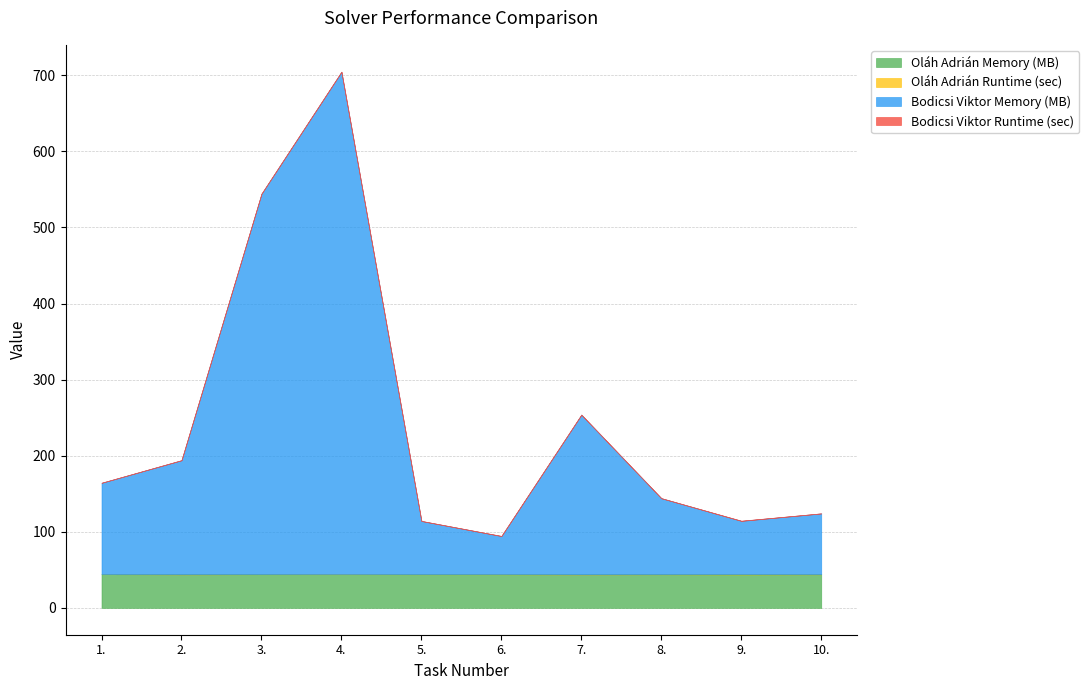

What is the label of the 7th point from the left?

7.